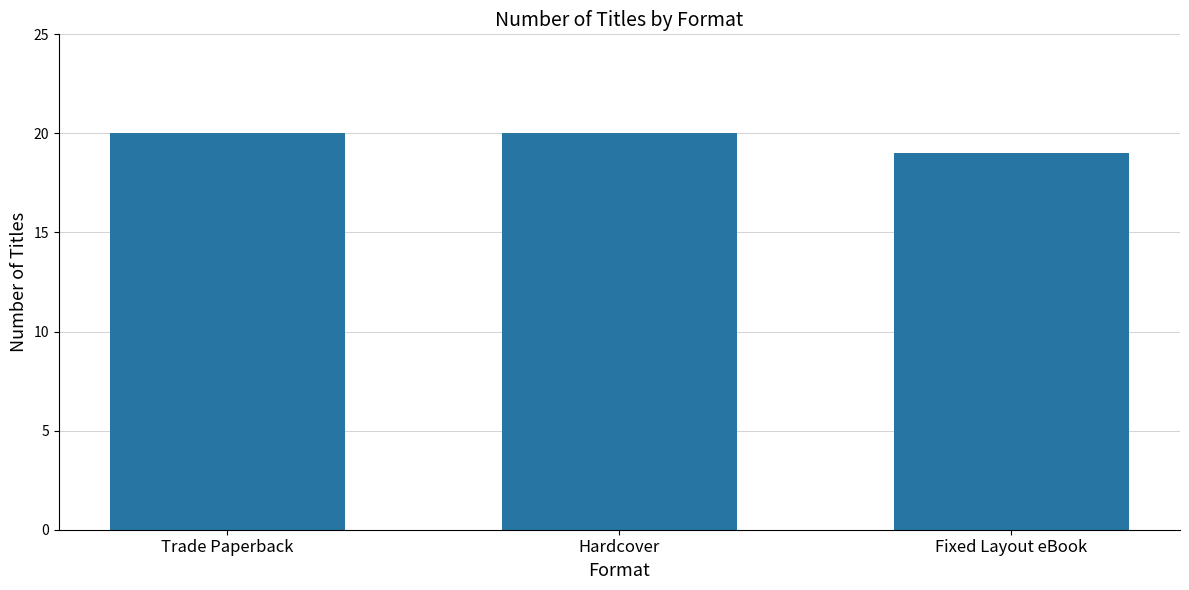

Reading left to right, transcribe all the data shown in this chart.

20	20	19